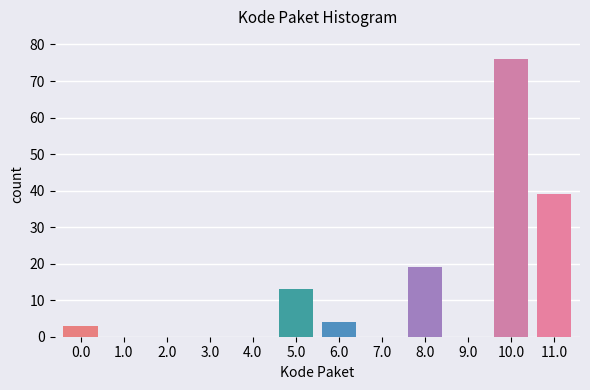

Reading left to right, transcribe all the data shown in this chart.

0.0=3	1.0=0	2.0=0	3.0=0	4.0=0	5.0=13	6.0=4	7.0=0	8.0=19	9.0=0	10.0=76	11.0=39